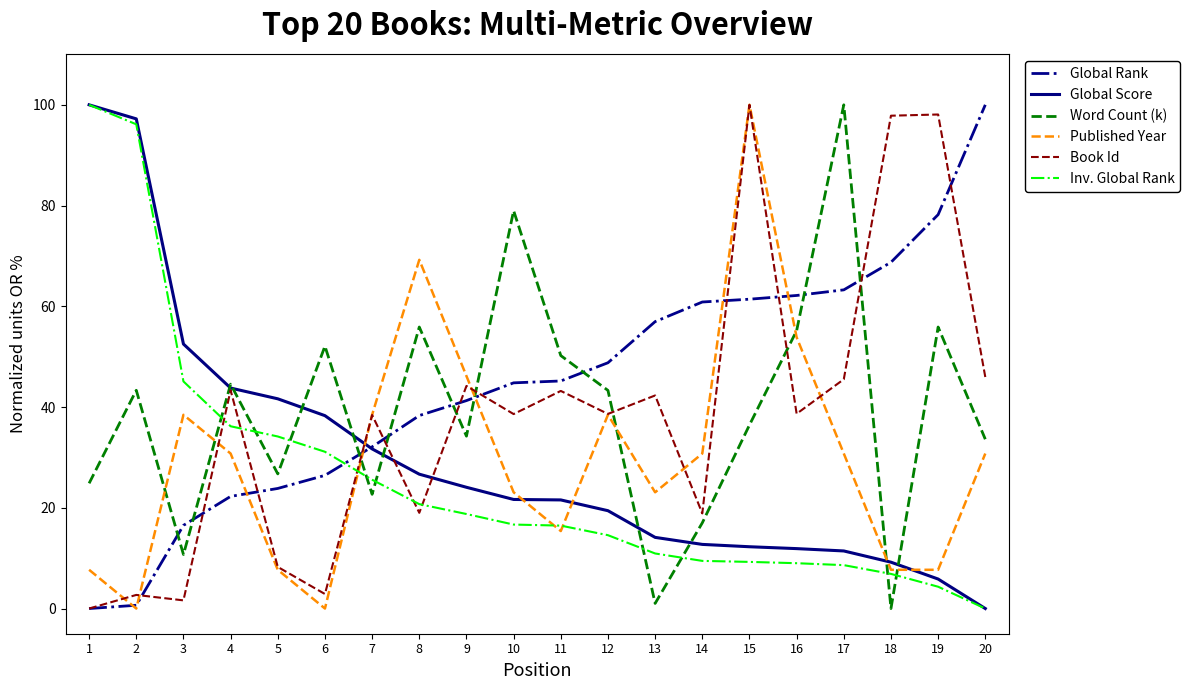

What is the maximum value shown in the chart?

100.0